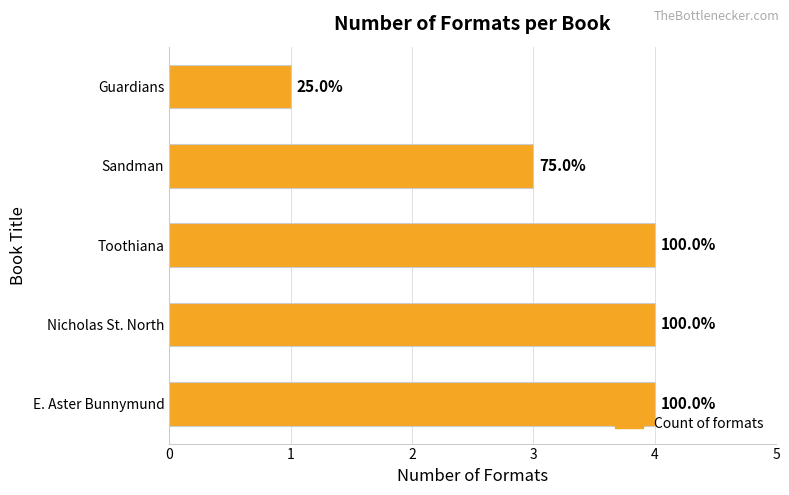

Does the chart contain any negative values?

No